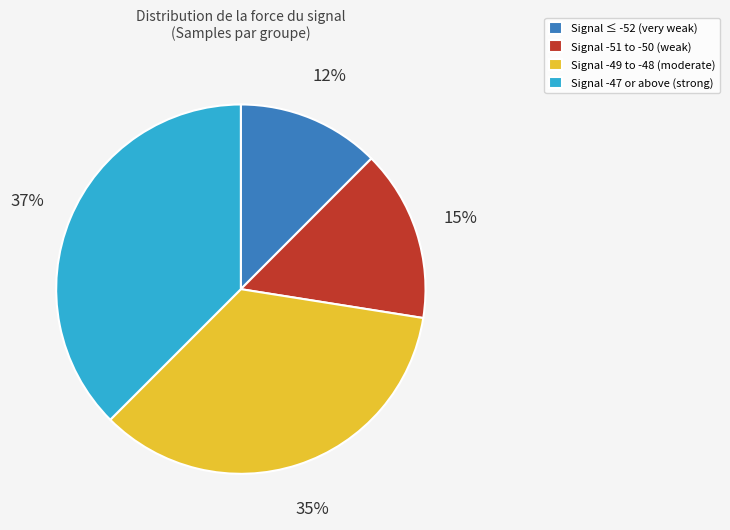

What is the ratio of the value at Signal -49 to -48 (moderate) to the value at Signal -47 or above (strong)?

0.9